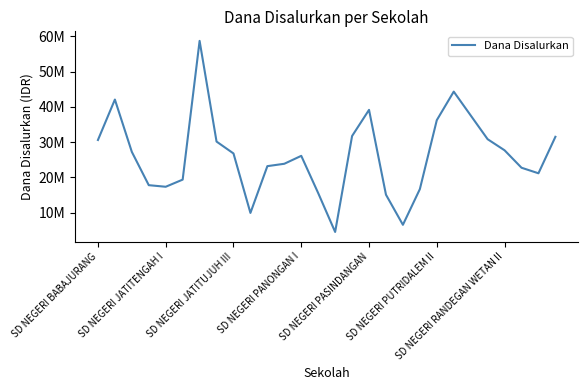

Does the chart have visible grid lines?

No